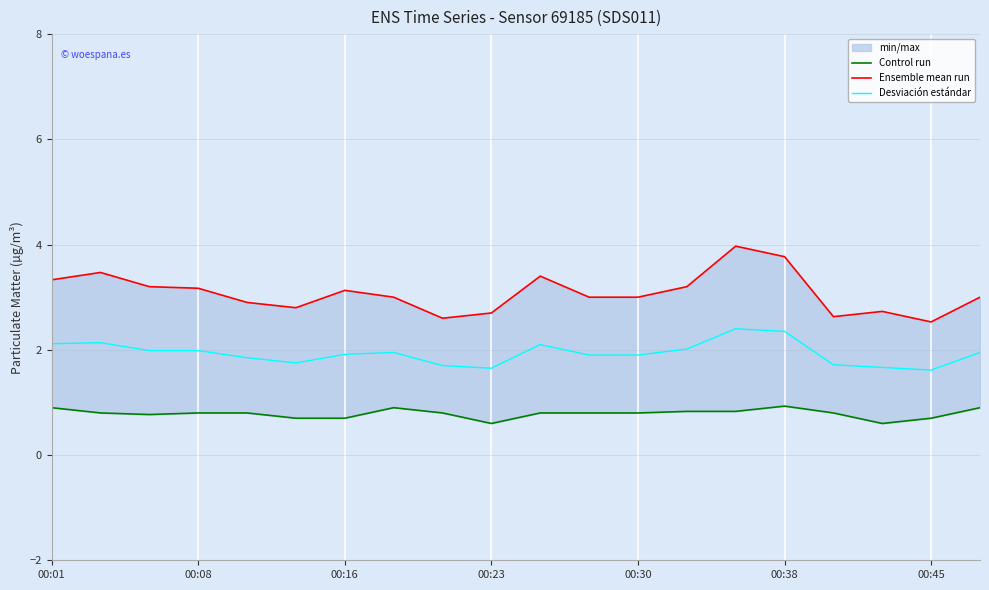

The value of Desviación estándar at 00:23 is 1.7. True or false?

True